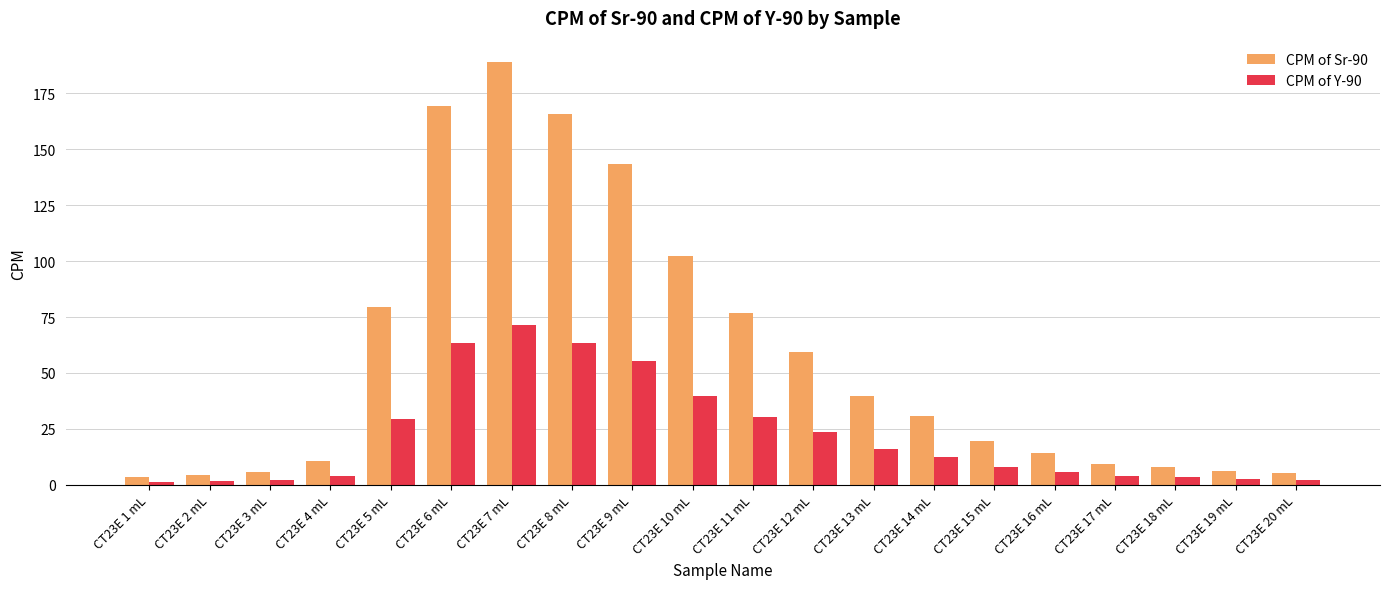

Are the bars grouped side by side (vs. stacked)?

Yes